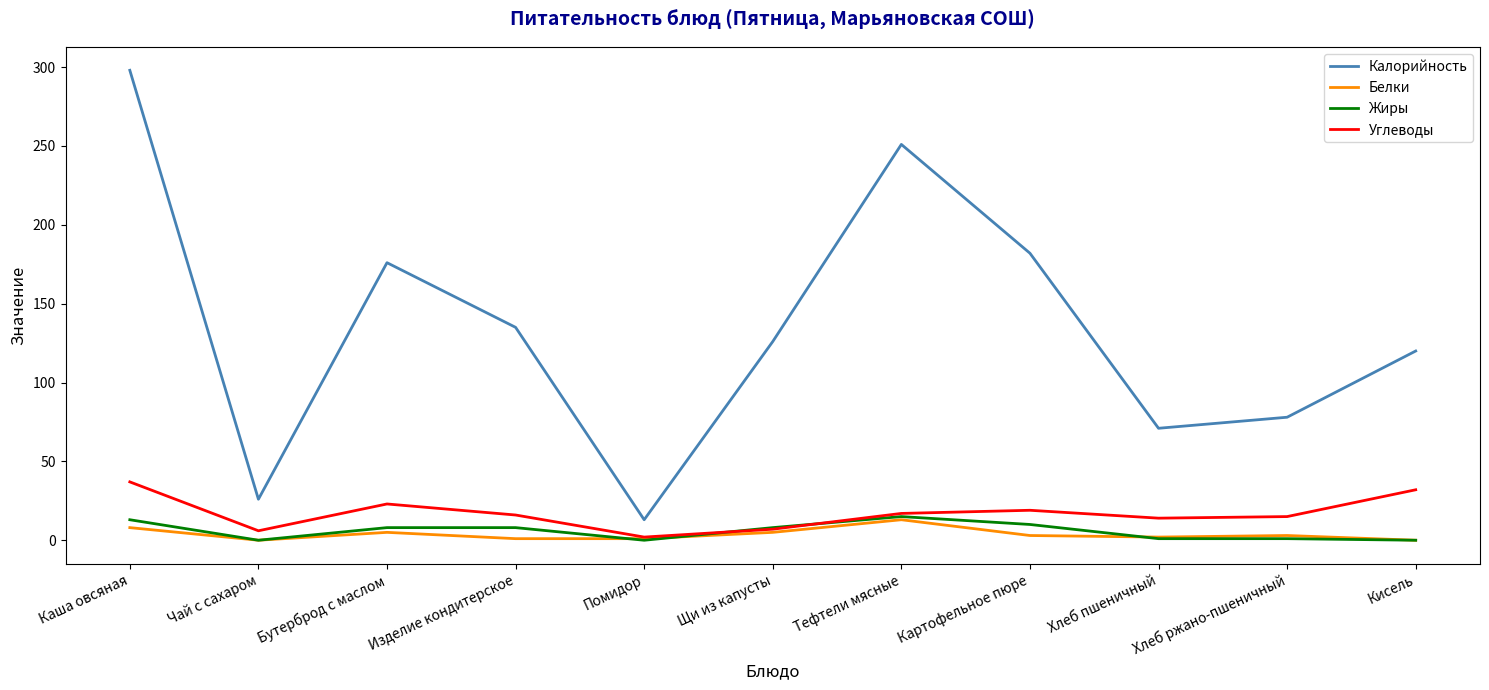

Between Помидор and Тефтели мясные, which series saw the biggest shift?

Калорийность